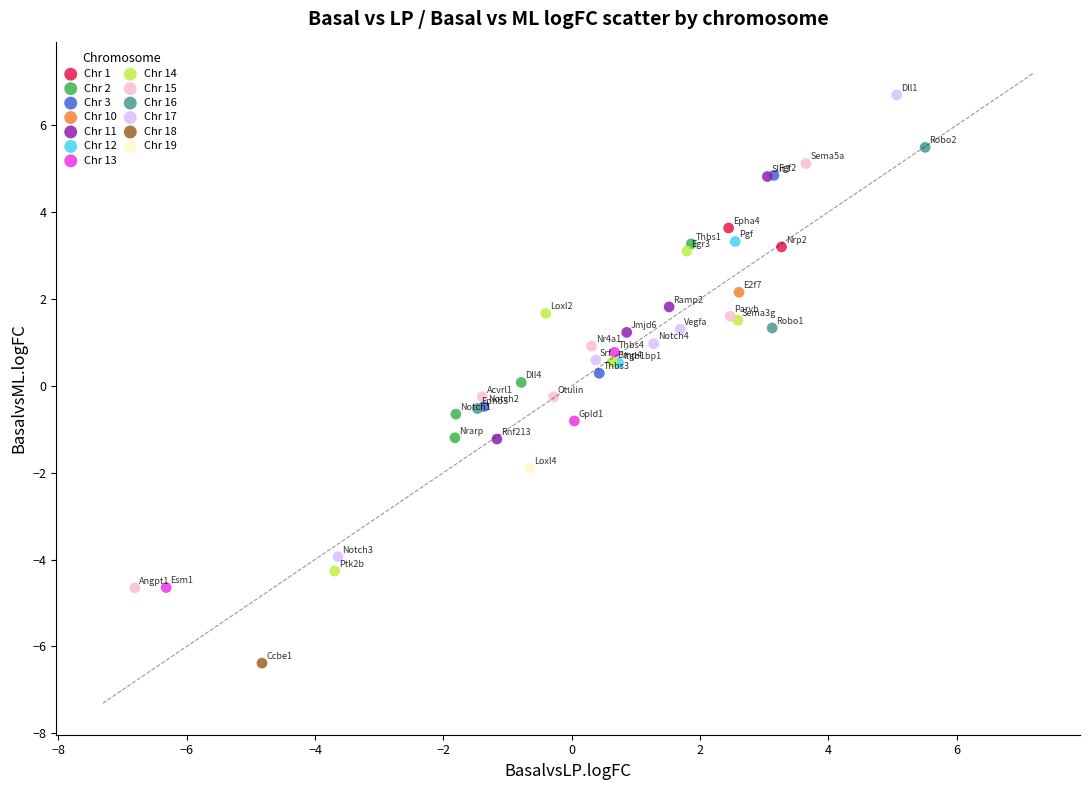

Which series reaches the maximum Y coordinate?

Chr 17